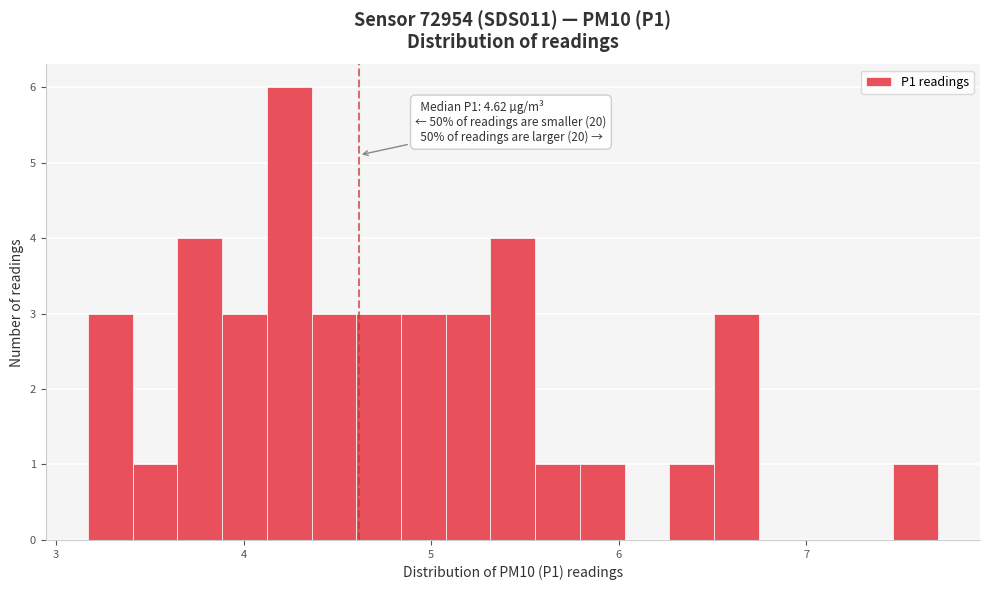

Around what value on the x-axis is the tallest bar? Give the approximate position of its centre, as read against the axis.

4.2